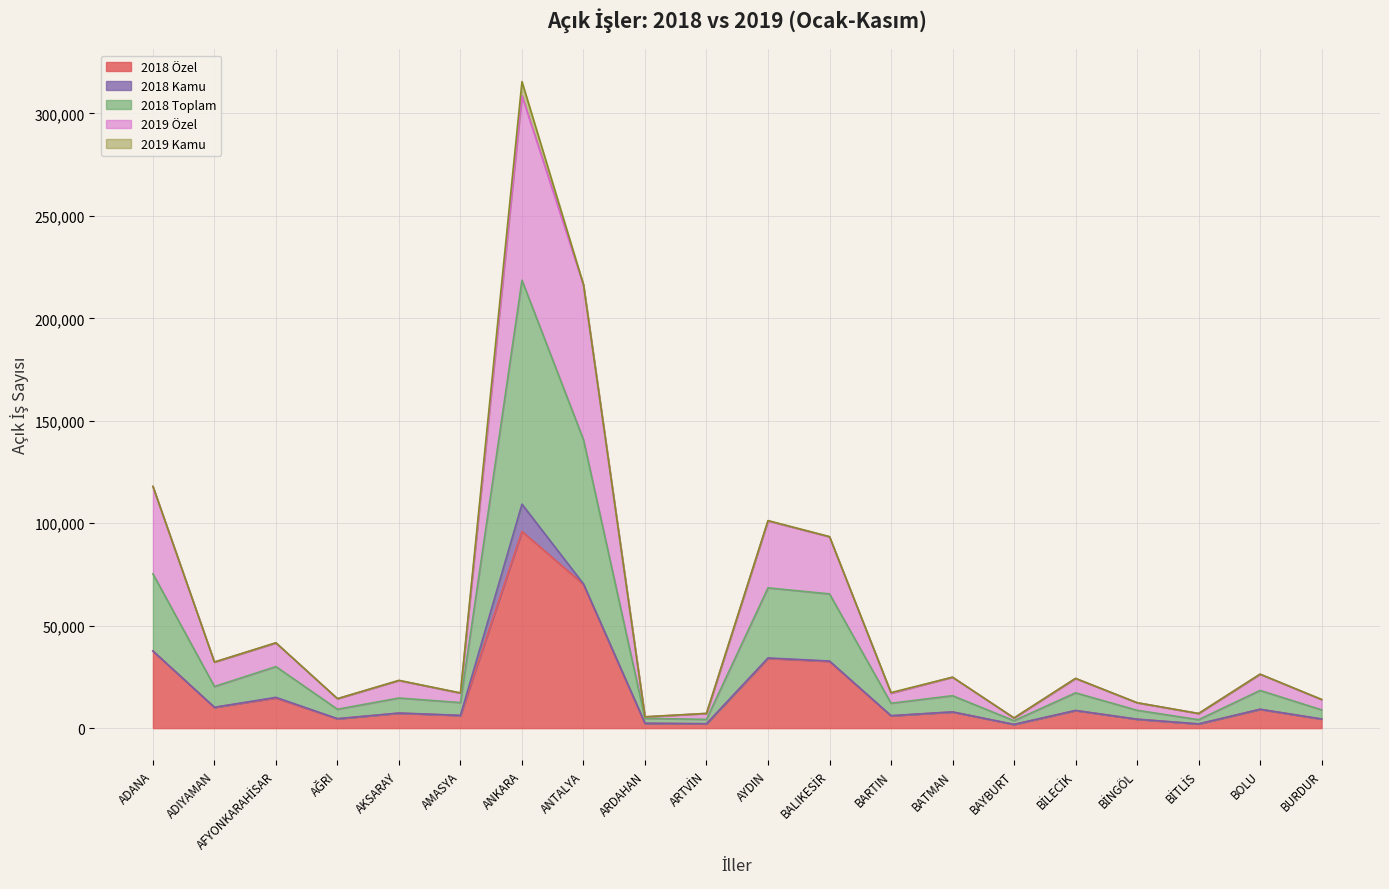

What is the spread (max minus min) of values at AFYONKARAHİSAR?

26842